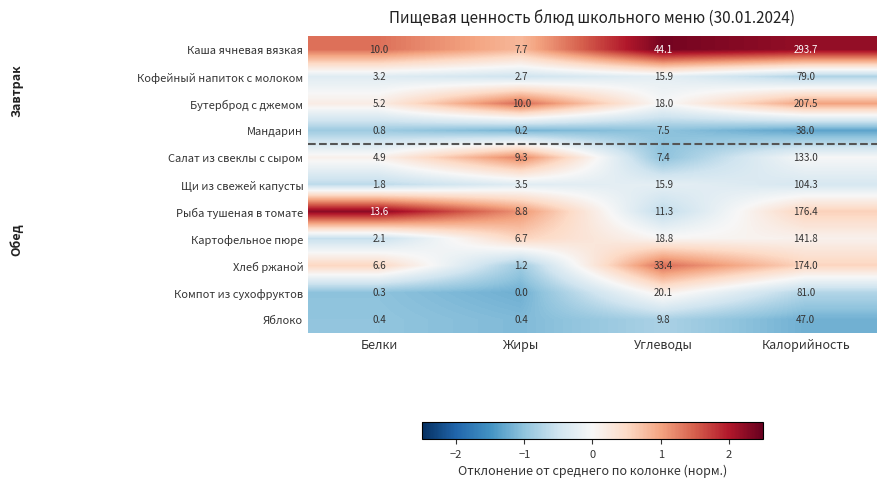

Which category has the lowest value in the Бутерброд с джемом series?

Белки